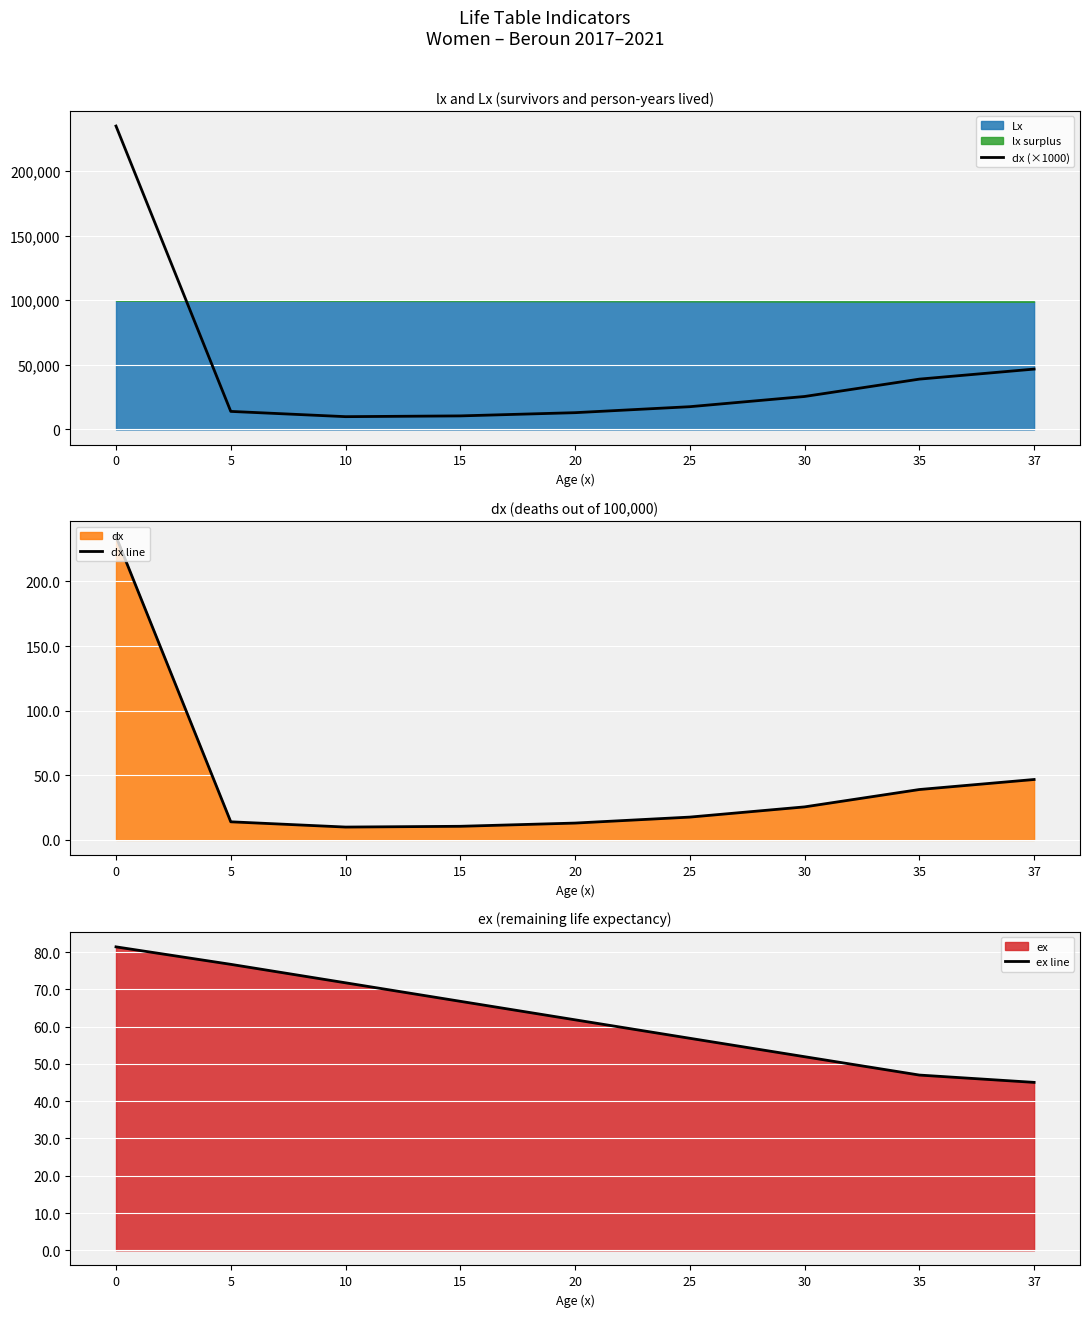

How many data points in dx line are less than 17?

4